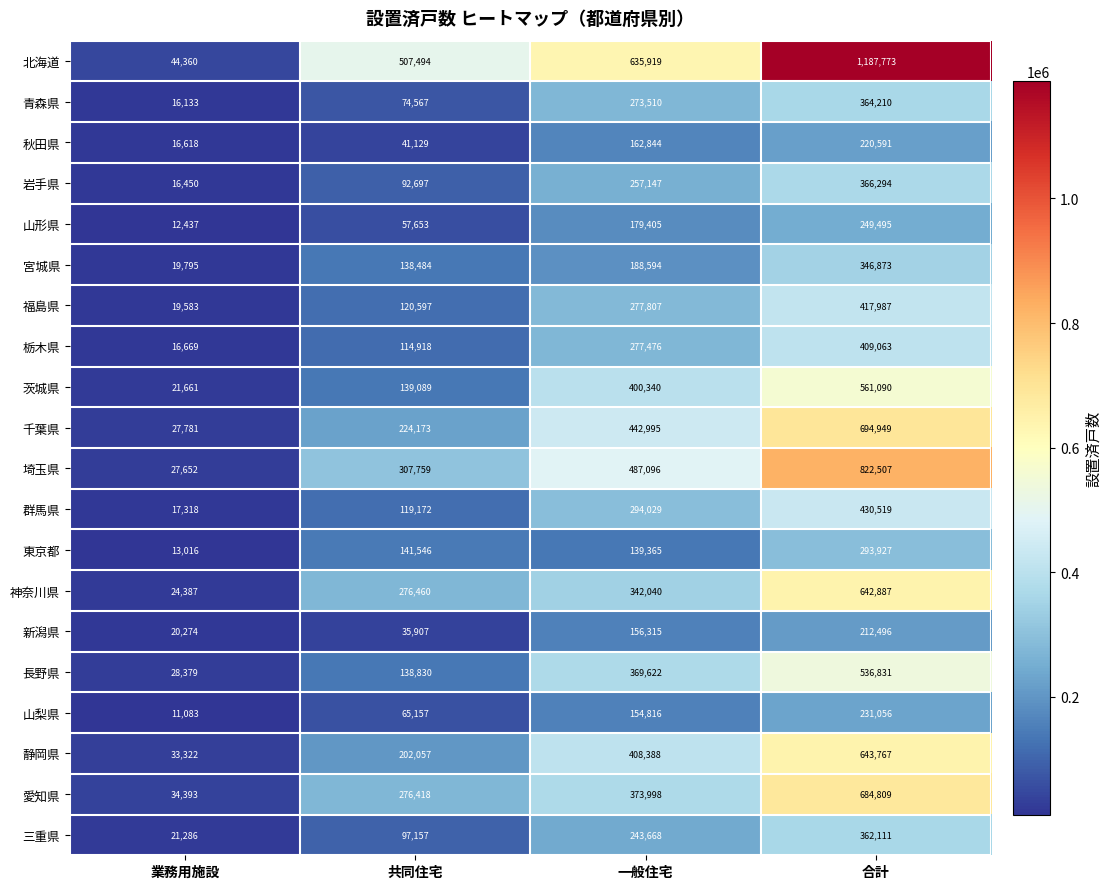

At 合計, list the series in order from smallest to largest.

新潟県, 秋田県, 山梨県, 山形県, 東京都, 宮城県, 三重県, 青森県, 岩手県, 栃木県, 福島県, 群馬県, 長野県, 茨城県, 神奈川県, 静岡県, 愛知県, 千葉県, 埼玉県, 北海道